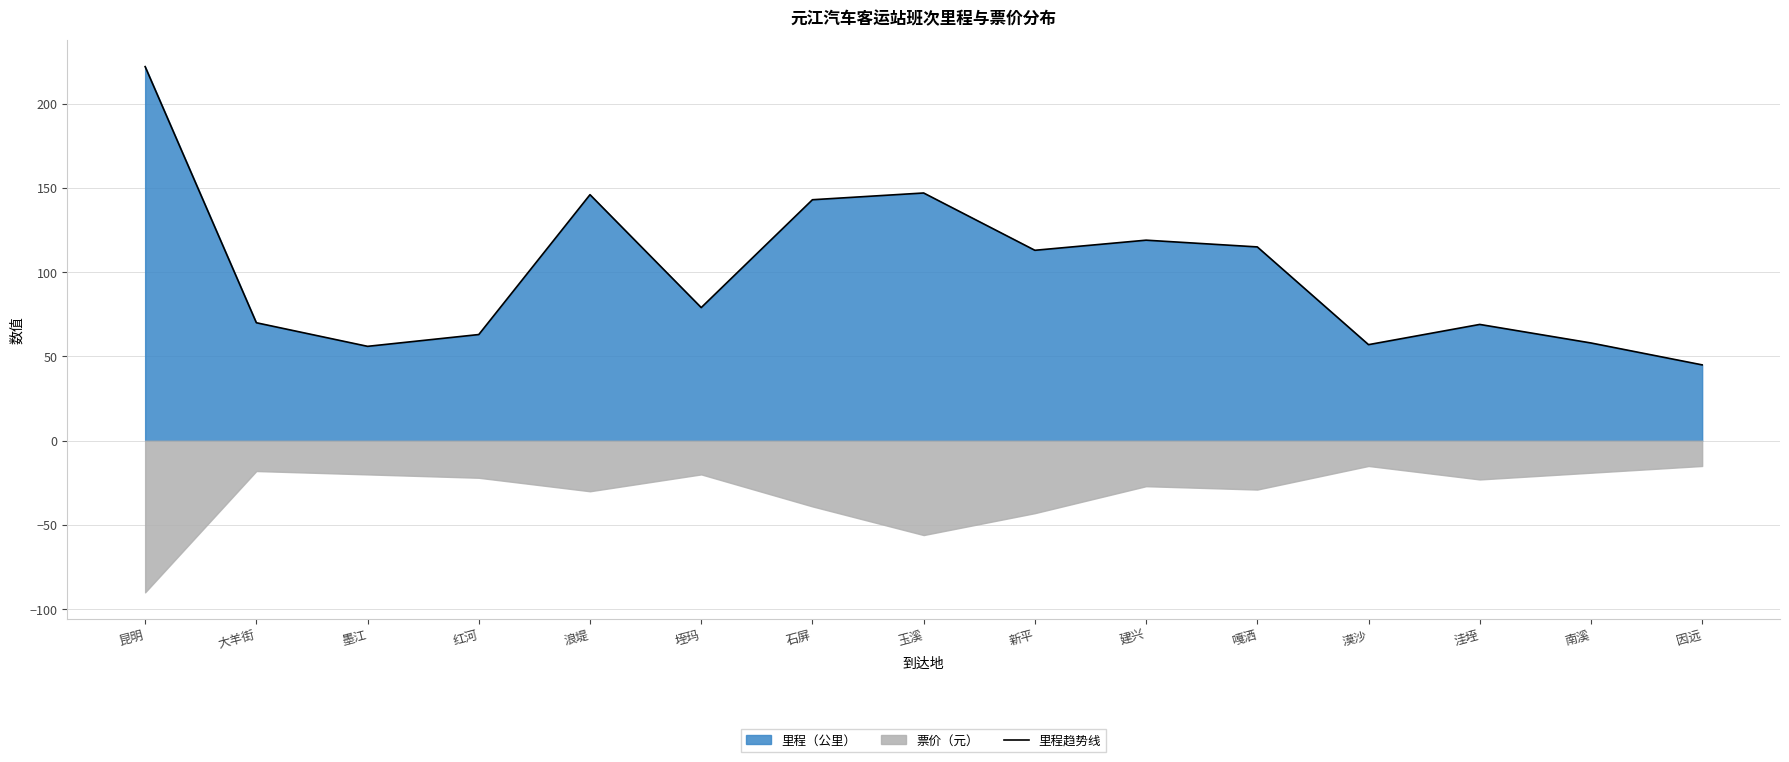

List the labels in order of value, largest first.

昆明, 玉溪, 浪堤, 石屏, 建兴, 嘎洒, 新平, 垤玛, 大羊街, 洼垤, 红河, 南溪, 漠沙, 墨江, 因远